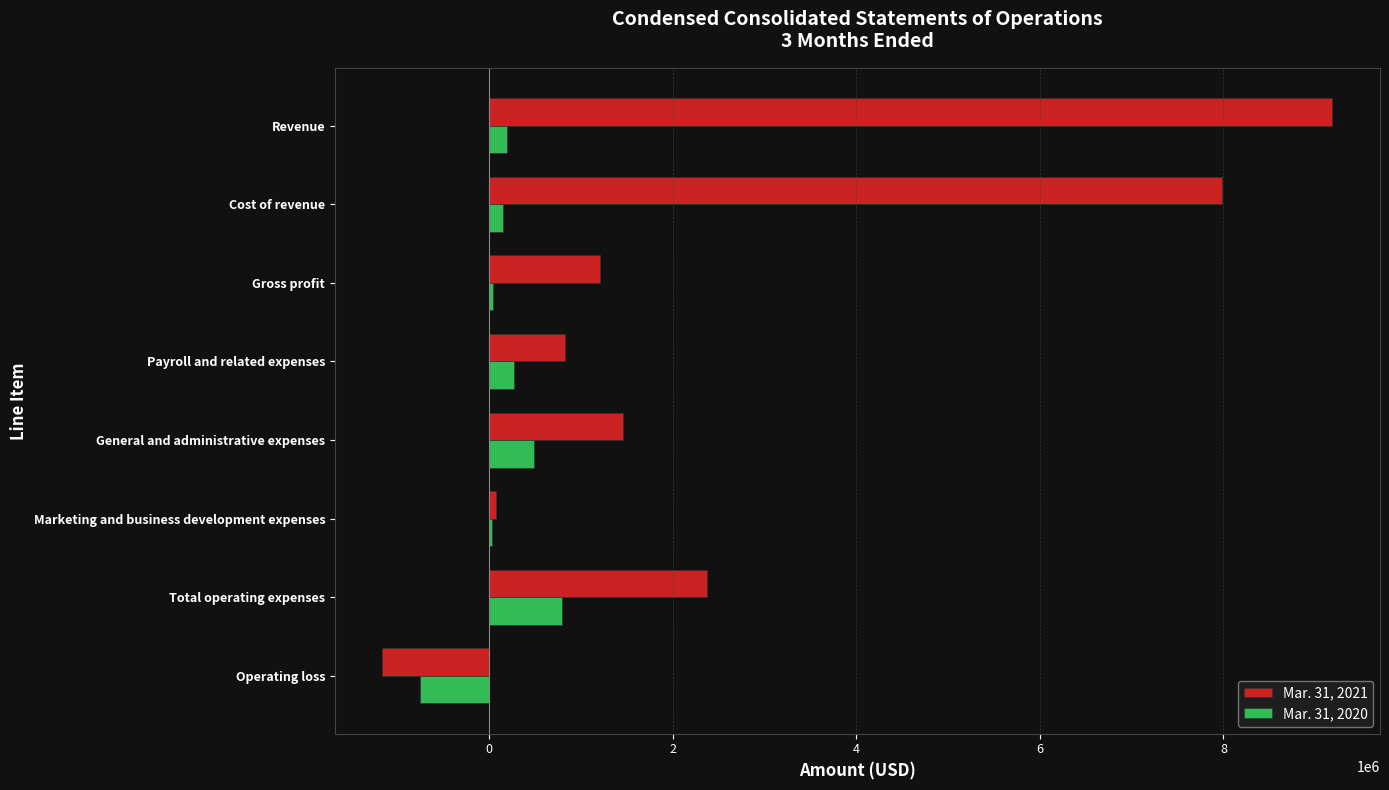

The Mar. 31, 2020 series shows 491314 at General and administrative expenses. True or false?

True